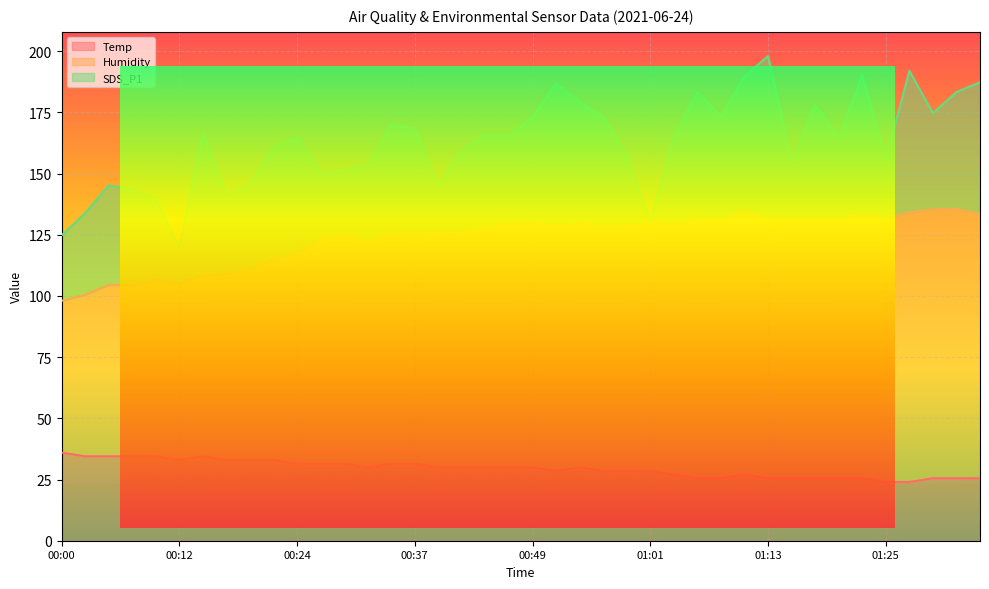

True or false: Temp has more than 0 interior local peaks.

True